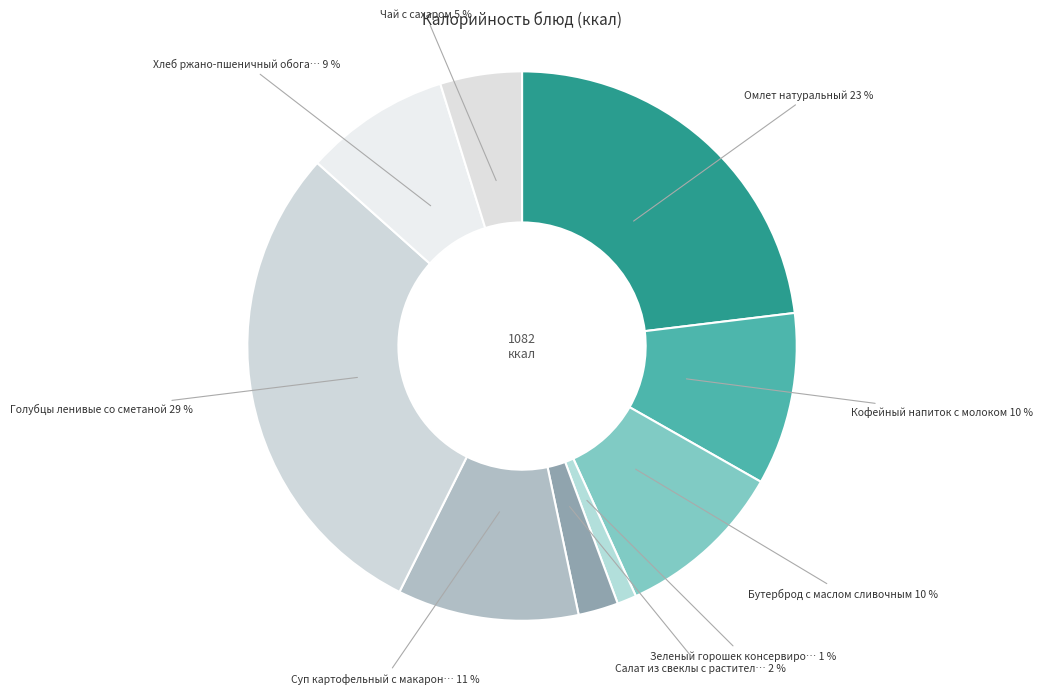

Rank the categories by value from highest to lowest.

Голубцы ленивые со сметаной, Омлет натуральный, Суп картофельный с макаронными изделиями, Кофейный напиток с молоком, Бутерброд с маслом сливочным, Хлеб ржано-пшеничный обогащенный, Чай с сахаром, Салат из свеклы с растительным маслом, Зеленый горошек консервированный